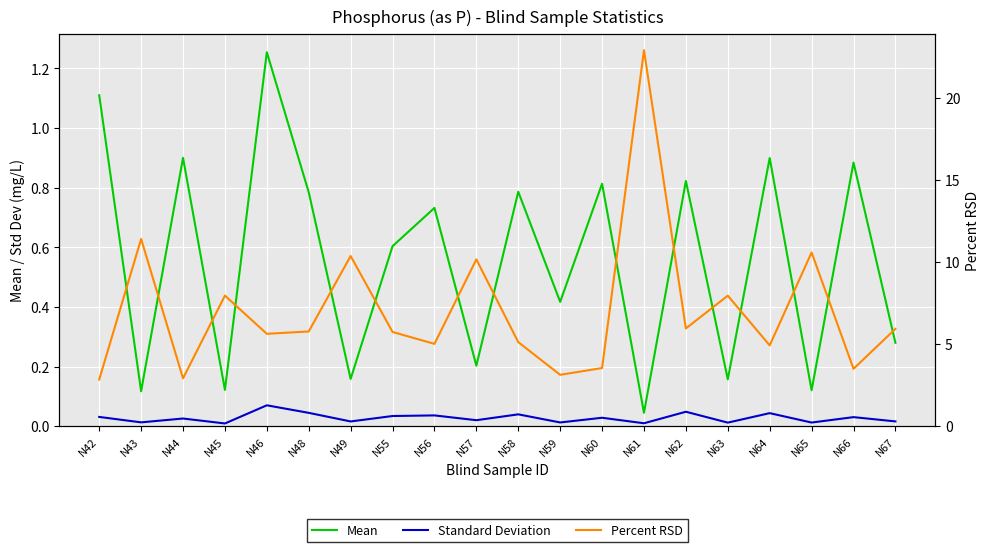

At which category is the sum across all series the highest?

N61